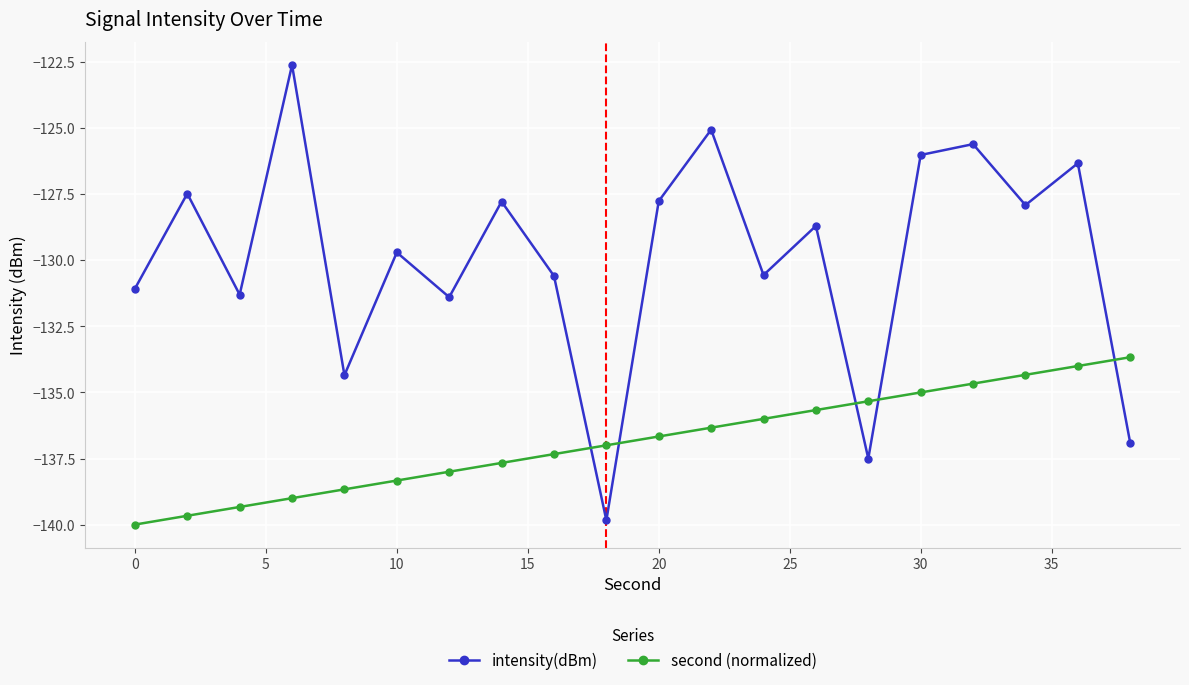

How many lines are shown in the chart?

2